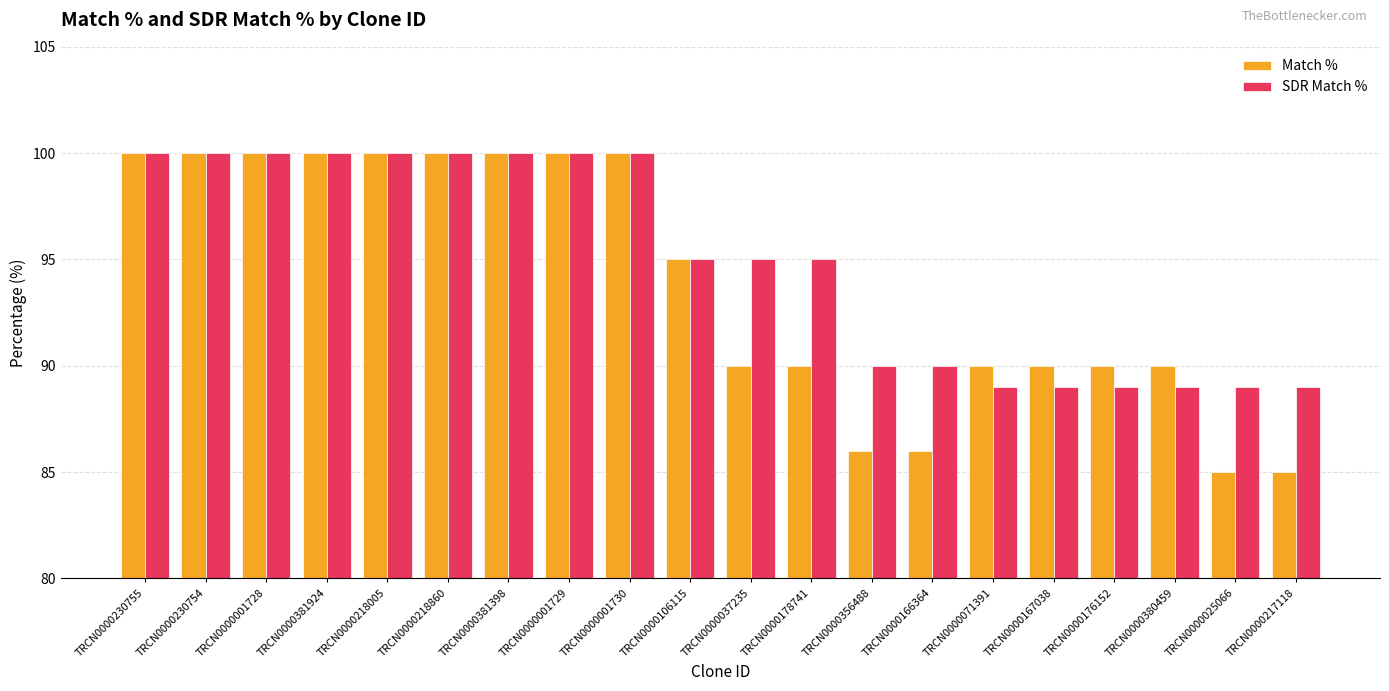

Reading left to right, transcribe all the data shown in this chart.

Match %: 100	100	100	100	100	100	100	100	100	95	90	90	86	86	90	90	90	90	85	85
SDR Match %: 100	100	100	100	100	100	100	100	100	95	95	95	90	90	89	89	89	89	89	89